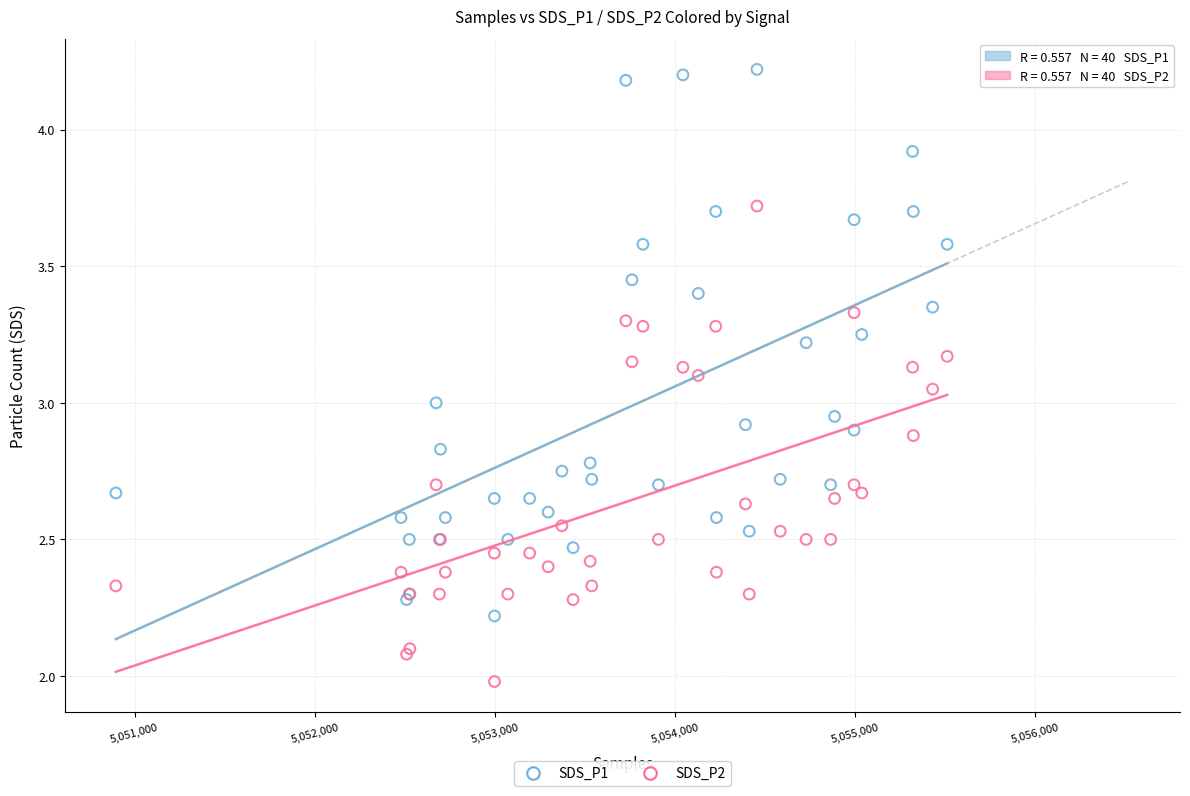

What is the X range (max minus min) for the scatter plot?

4615.0